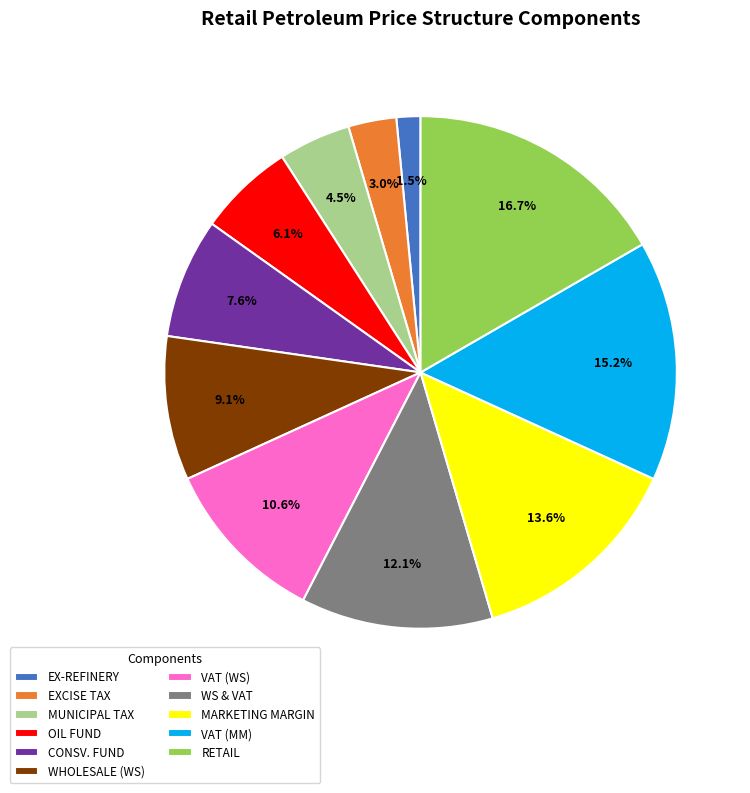

To the nearest percent, what portion does WHOLESALE (WS) represent?

9%